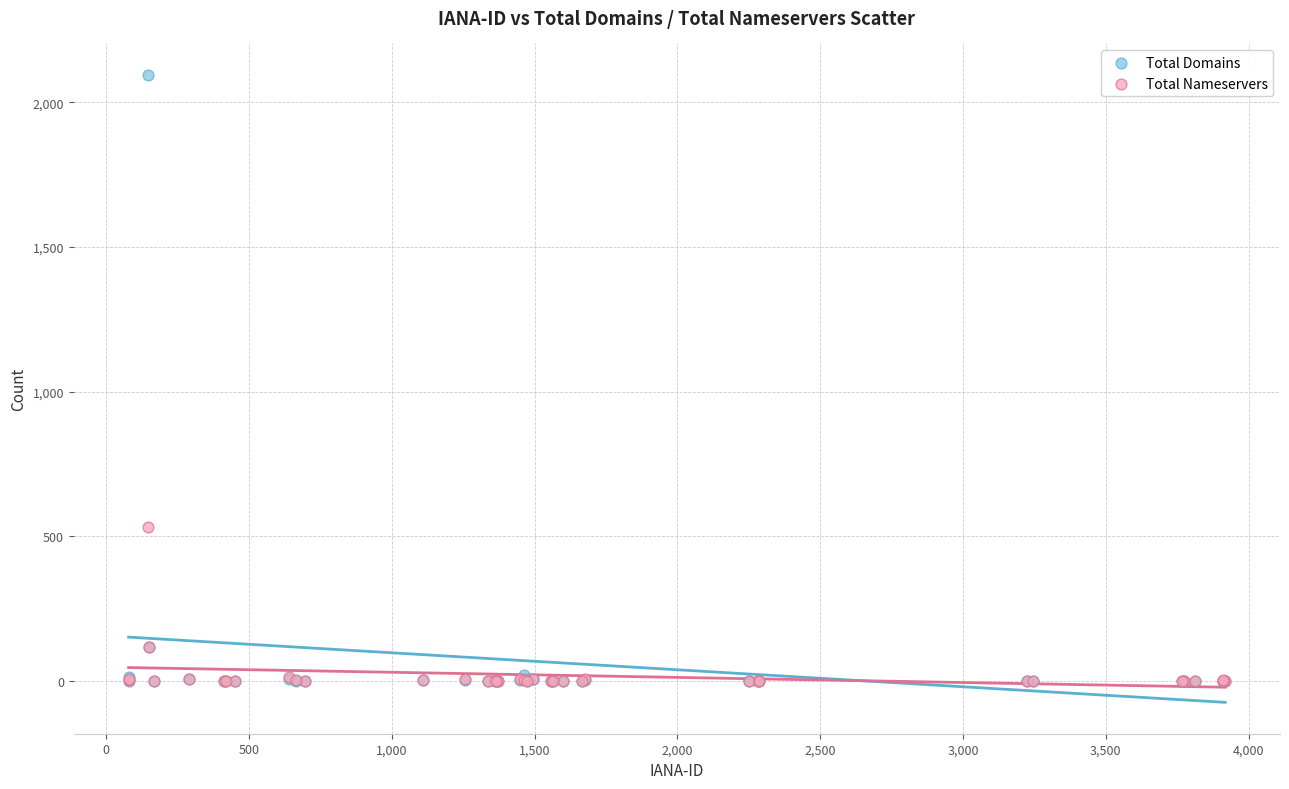

In the Total Domains series, what Y value is closest to 1047?

116